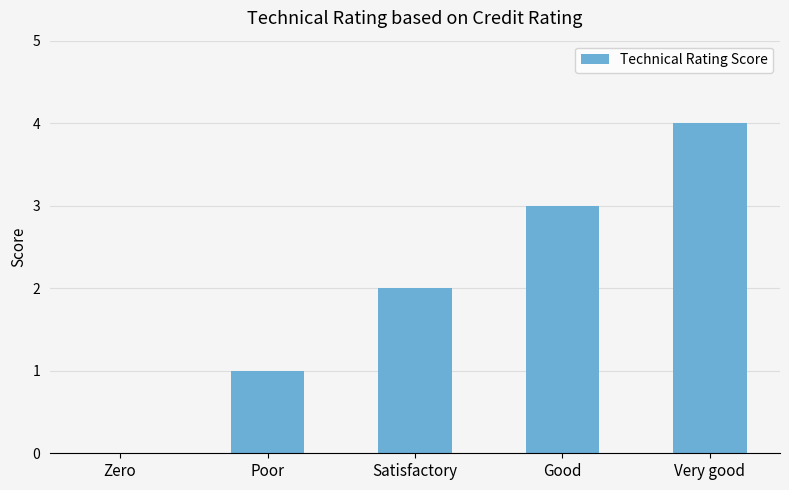

How many values are above zero?

4